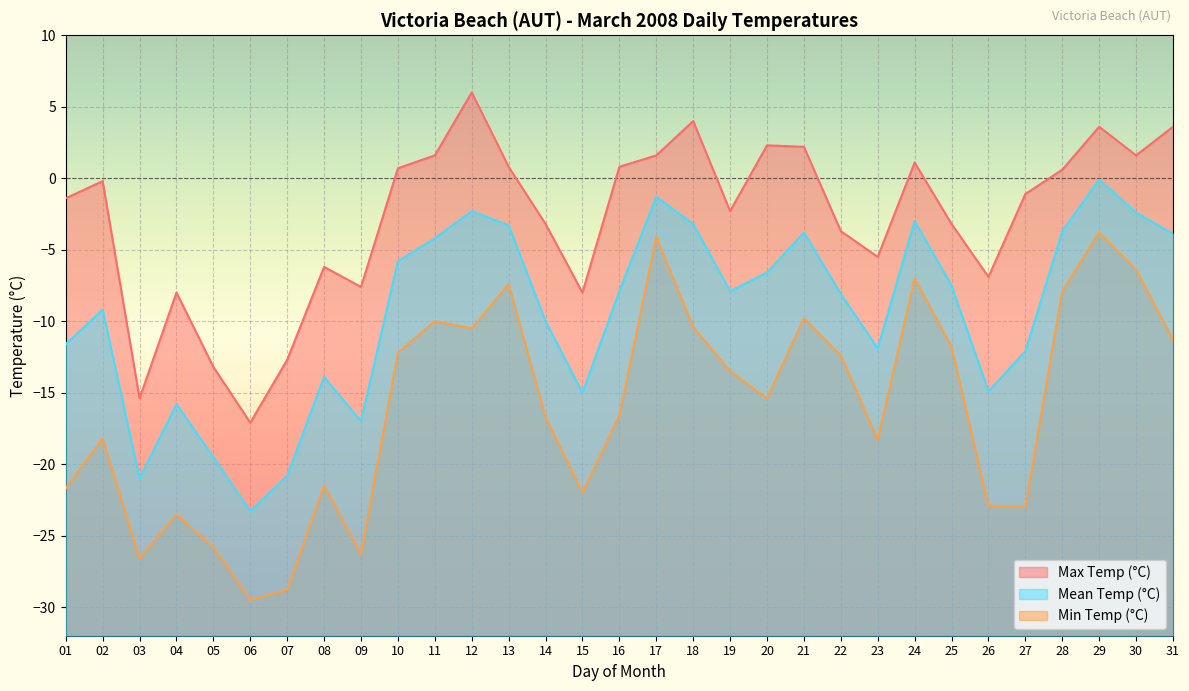

At how many categories does at least one series exceed -1?

15